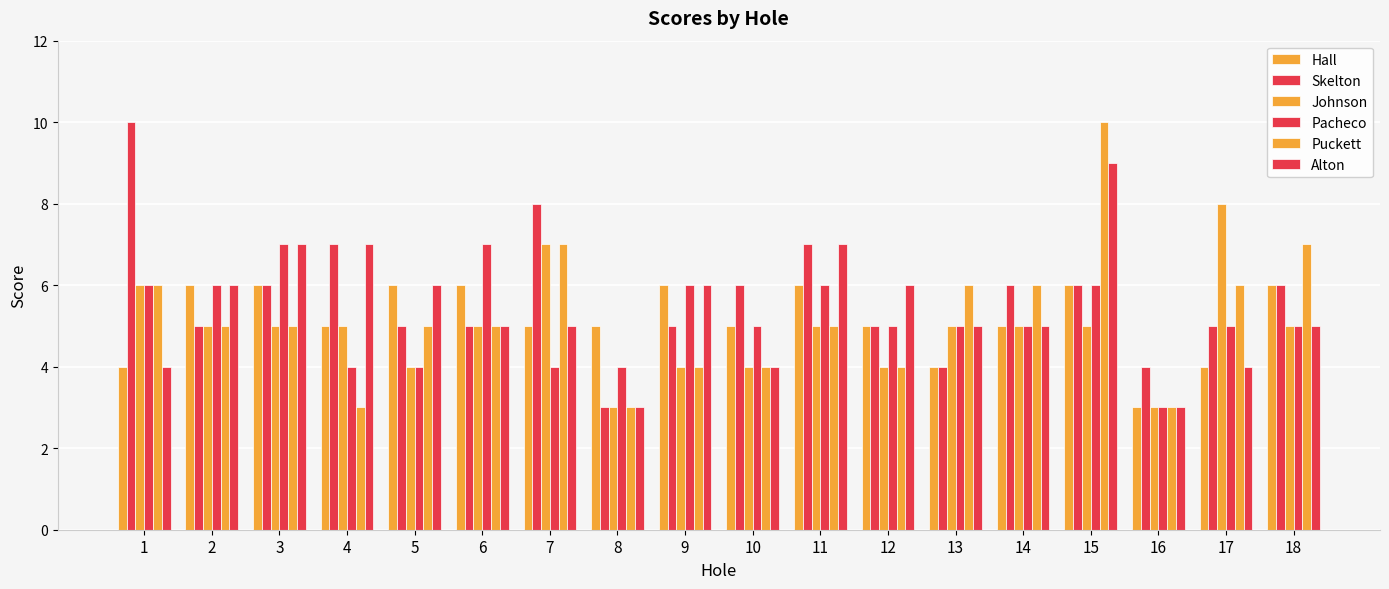

Which category has the lowest value in the Johnson series?

8